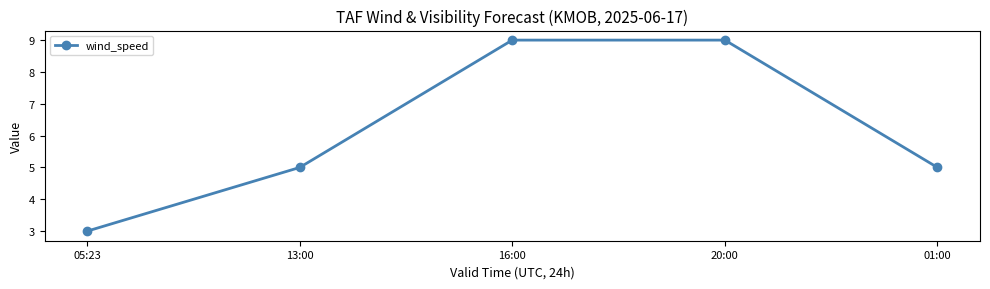

What is the approximate value at 13:00?

5